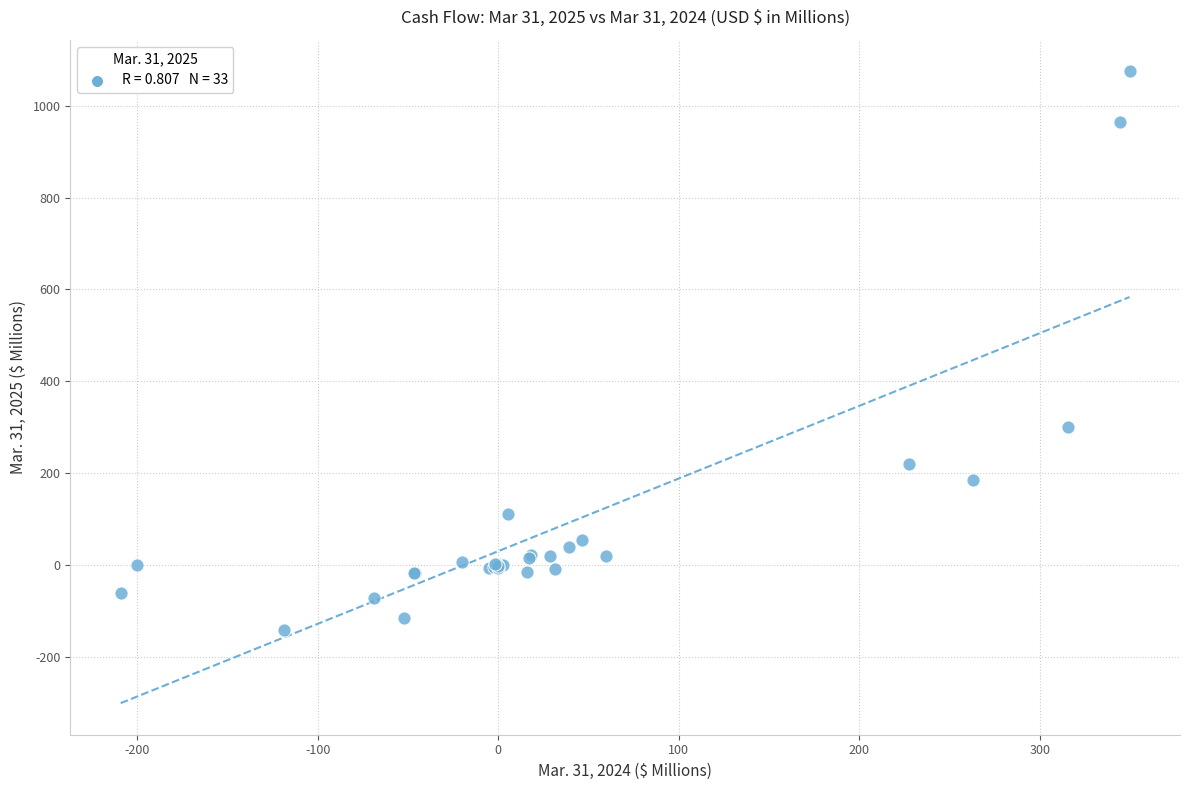

What Y value in the scatter plot is closest to 466?

299.9